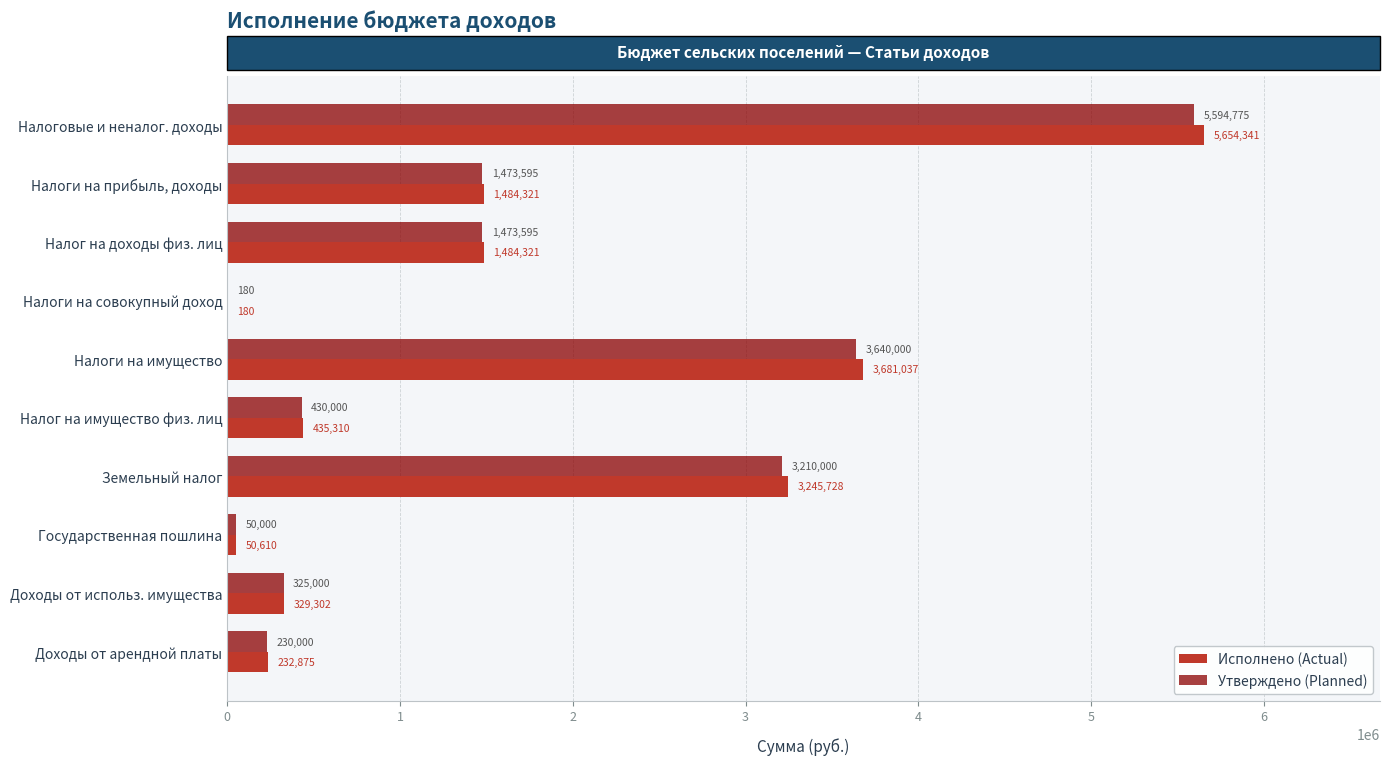

Between Налоги на совокупный доход and Государственная пошлина, which series saw the biggest shift?

Исполнено (Actual)